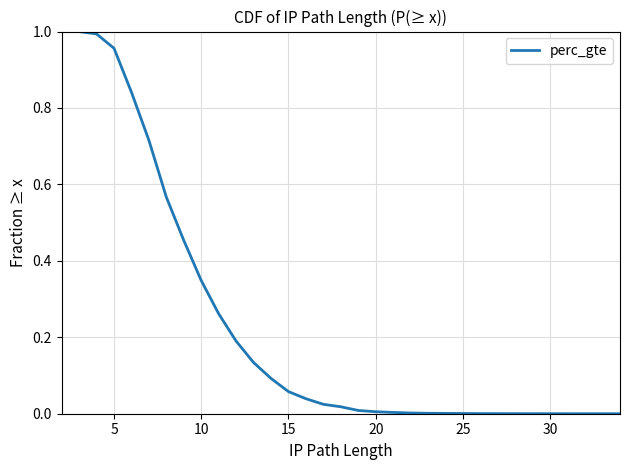

How many values are above zero?

28